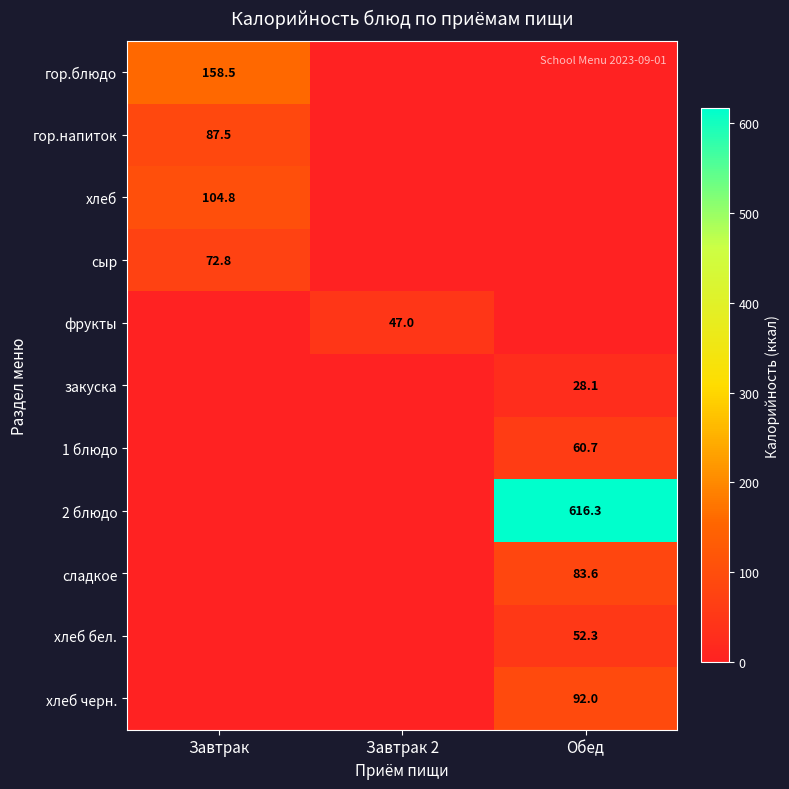

At which category is the sum across all series the highest?

Обед